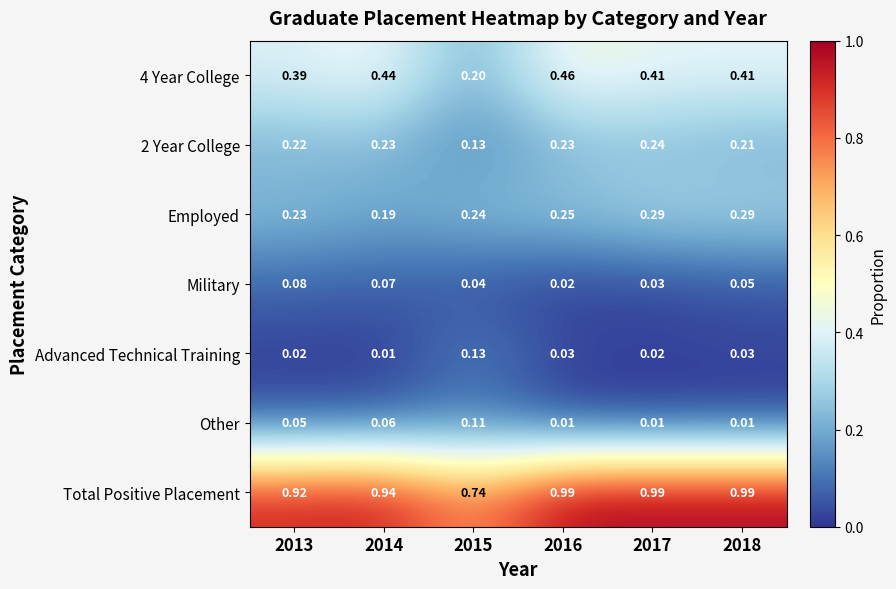

Is the value of Other at 2016 greater than the value of Total Positive Placement at 2013?

No